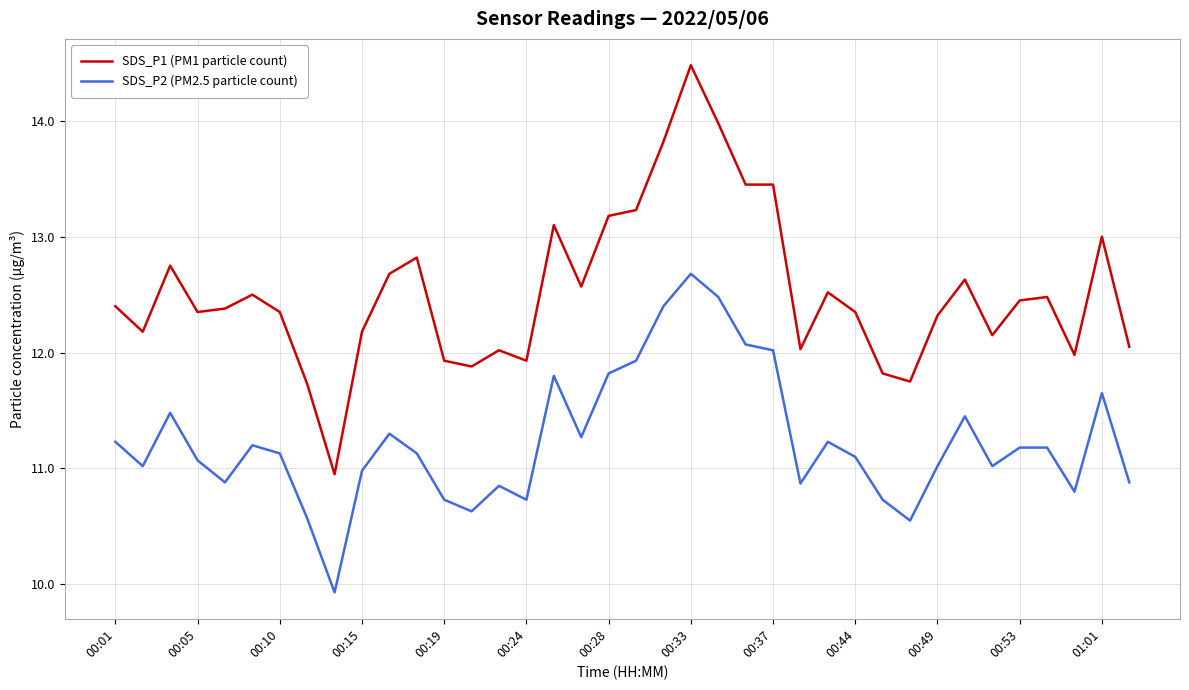

Which series has the largest total across all categories?

SDS_P1 (PM1 particle count)